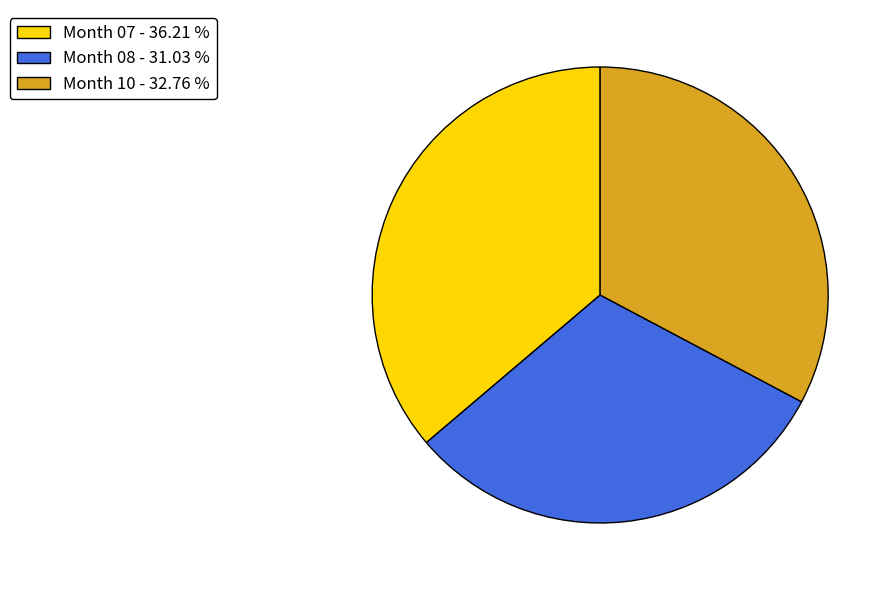

Is there any slice that represents more than half of the pie?

No